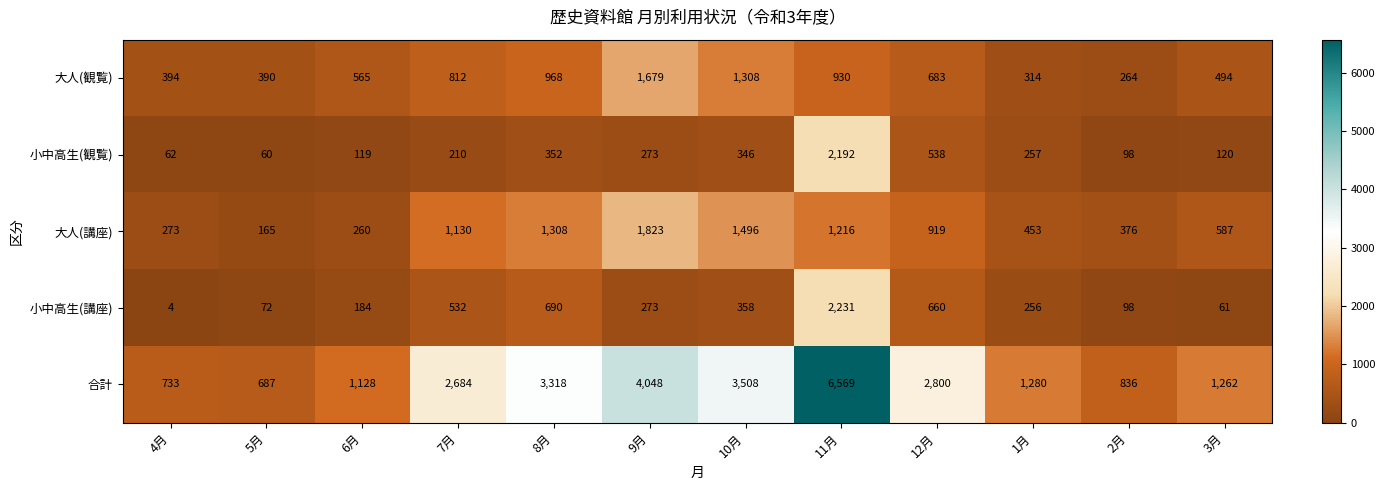

The value of 小中高生(観覧) at 9月 is 273. True or false?

True